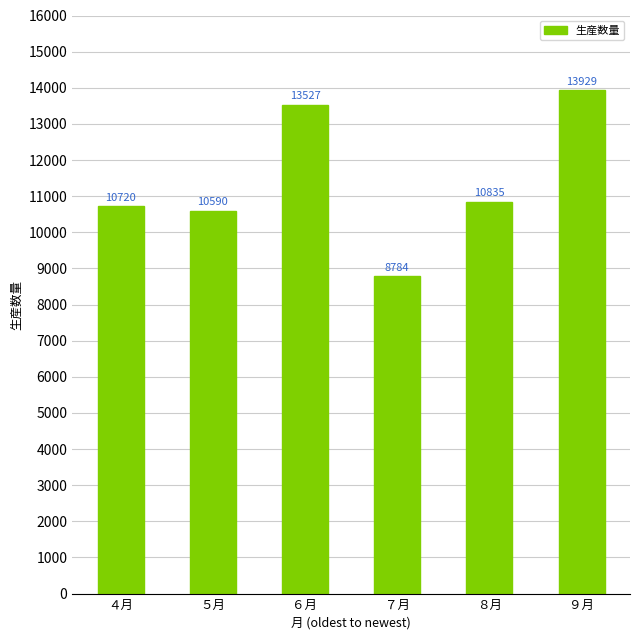

How many categories are shown in the chart?

6